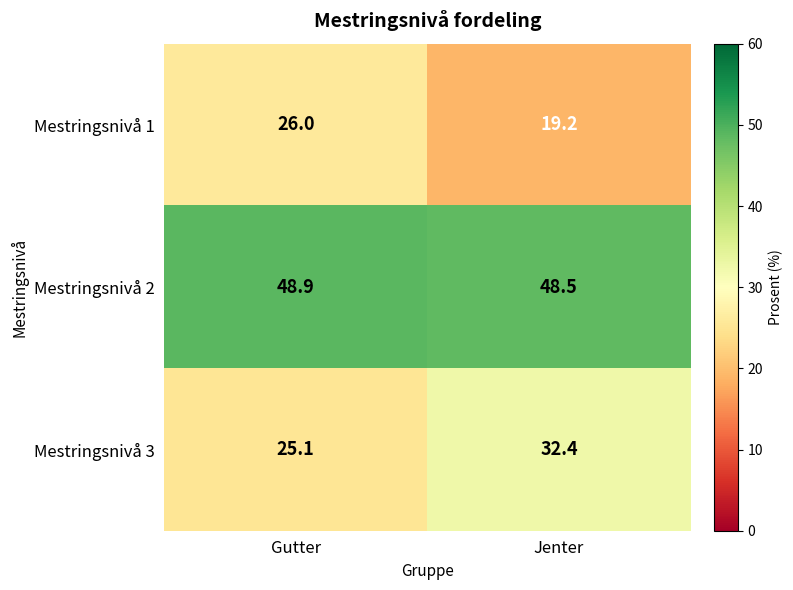

The value of Mestringsnivå 2 at Jenter is 75.8. True or false?

False